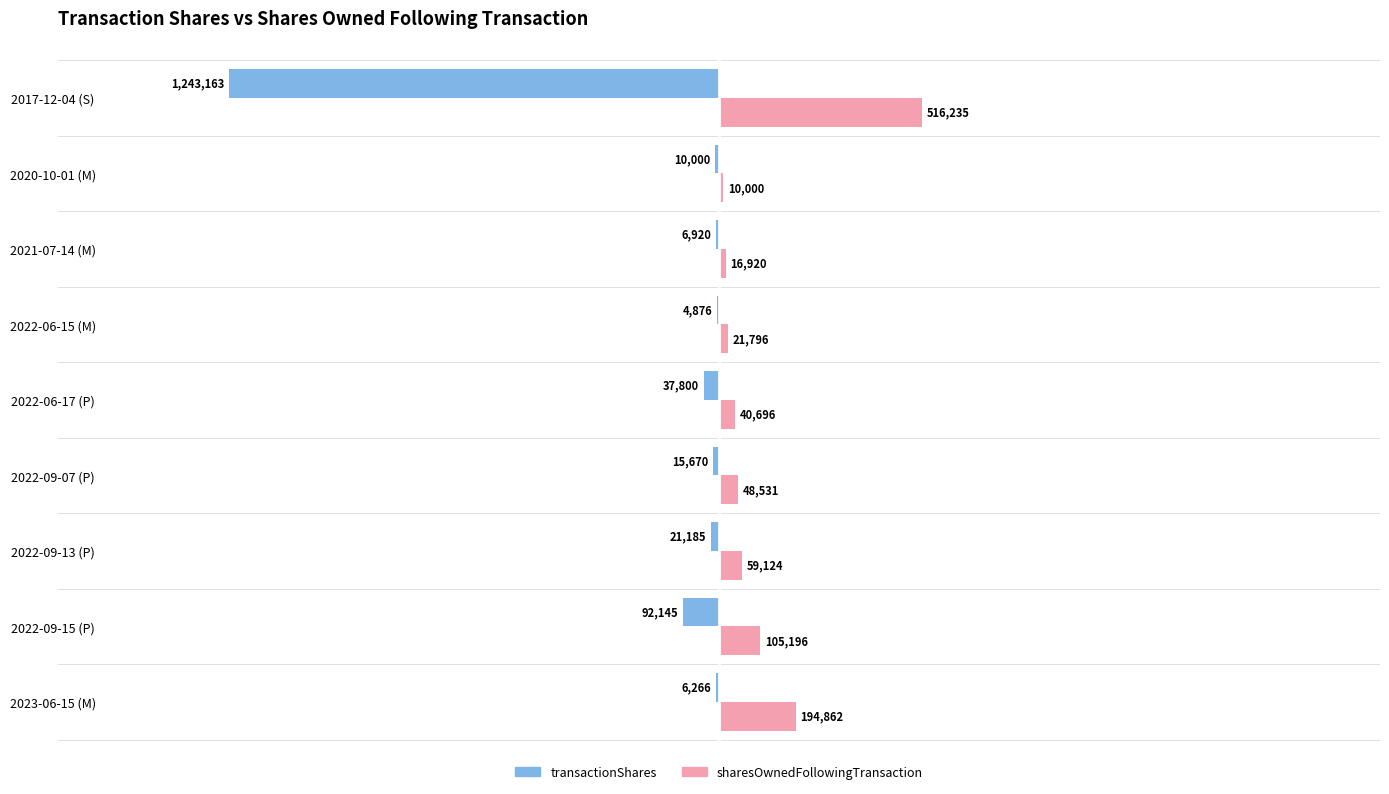

What are all the series names shown in the legend?

transactionShares, sharesOwnedFollowingTransaction